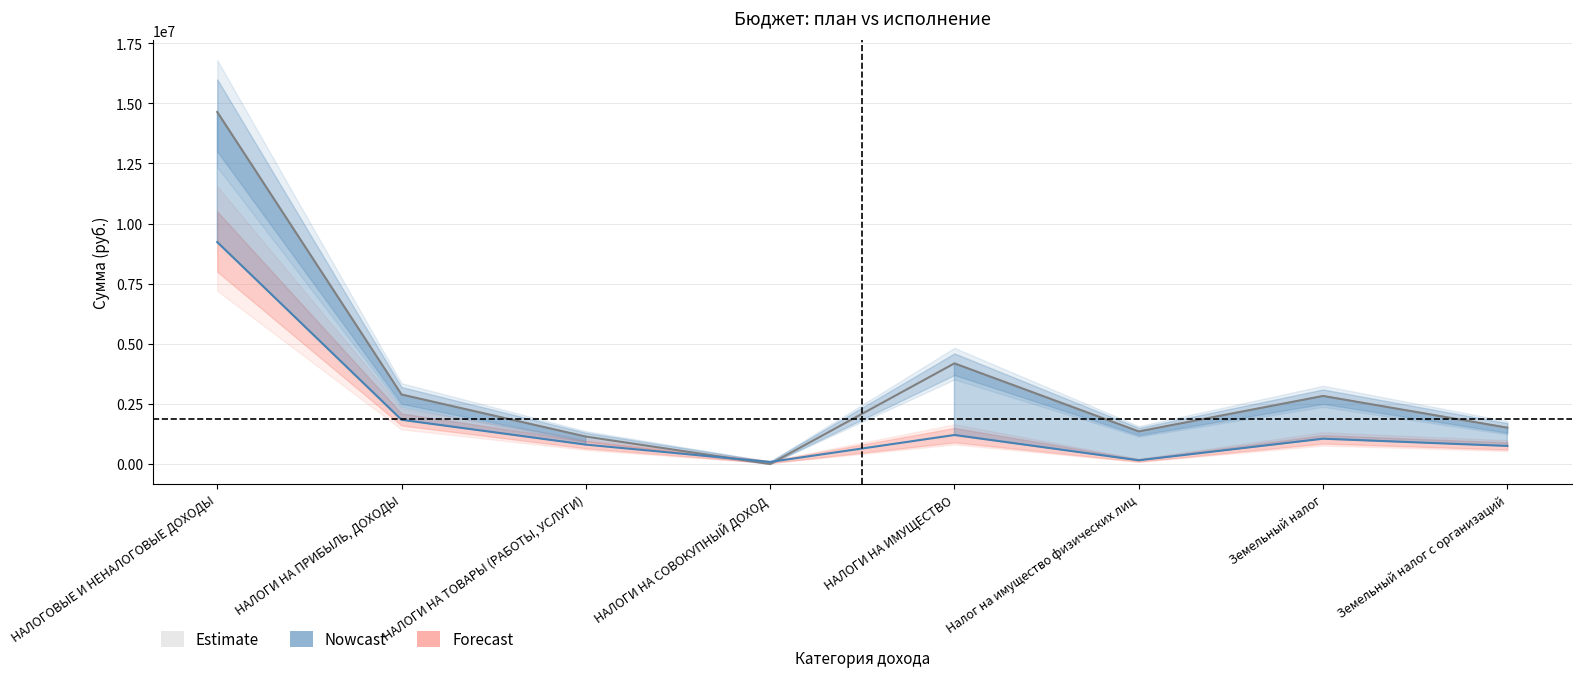

Is this an area chart (filled region under the line)?

No